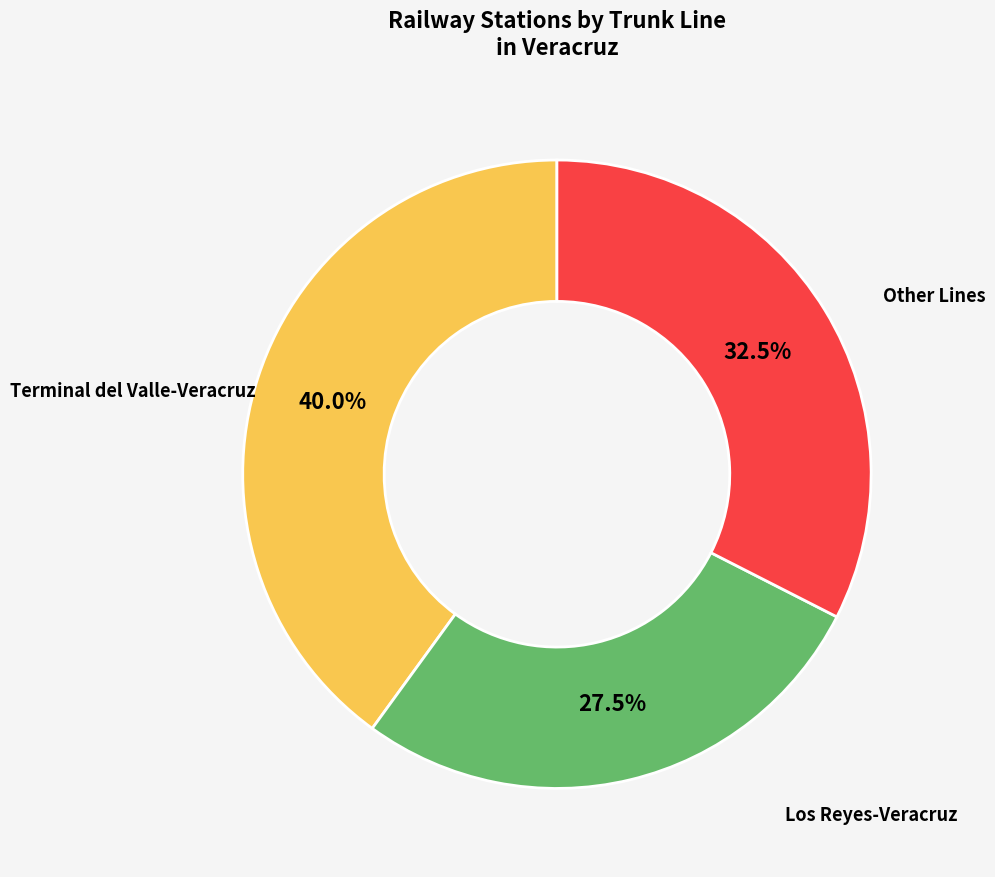

How many slices are in this pie chart?

3